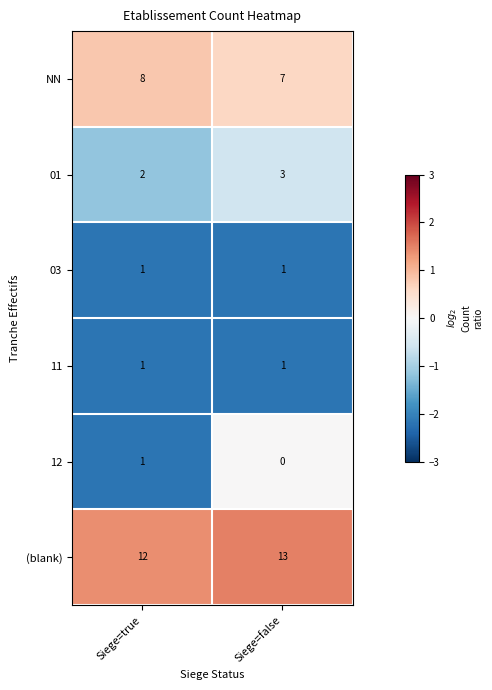

What is the approximate value of NN at Siege=true?

8